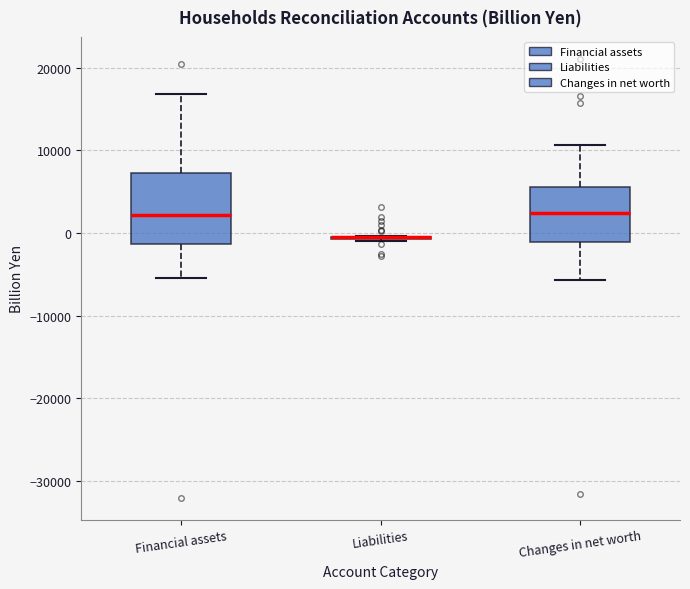

Where does the lower whisker of the box for Changes in net worth end on the y-axis? The values are not printed on the chart, so give them approximately, as read against the axis.

-6000